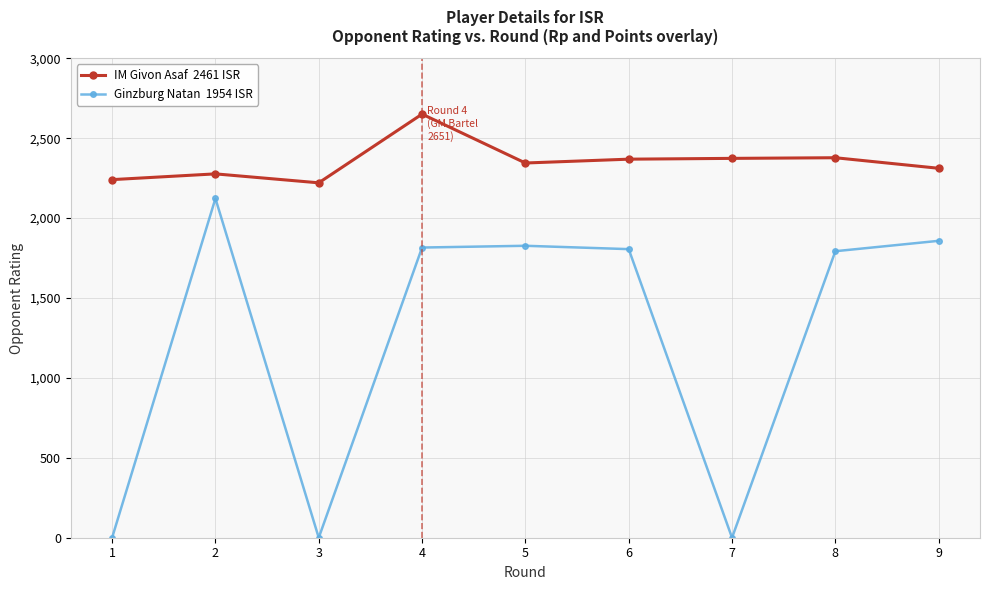

What is the maximum value shown in the chart?

2651